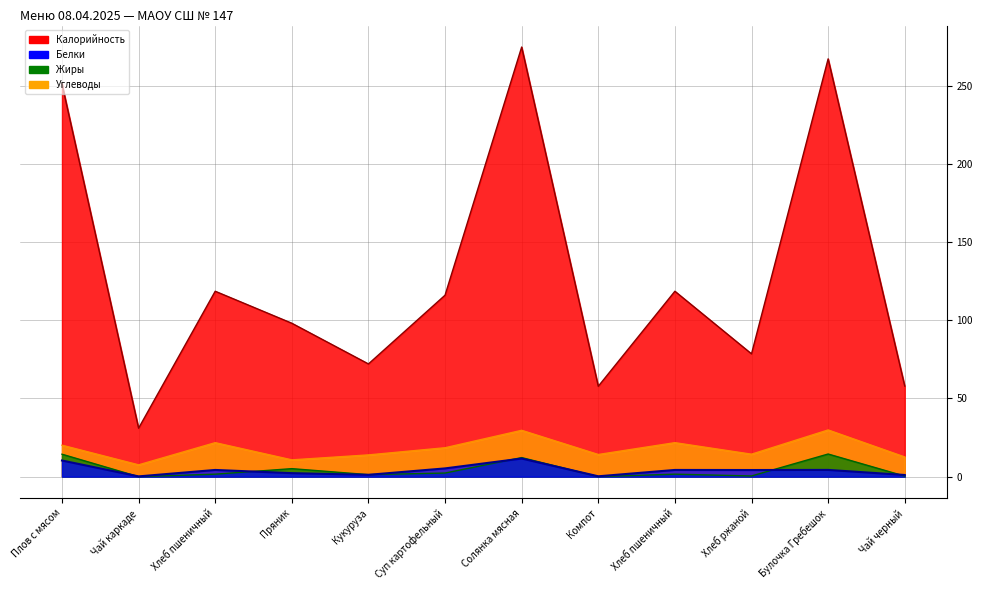

Is it true that Белки equals 10.3 at Плов с мясом?

True